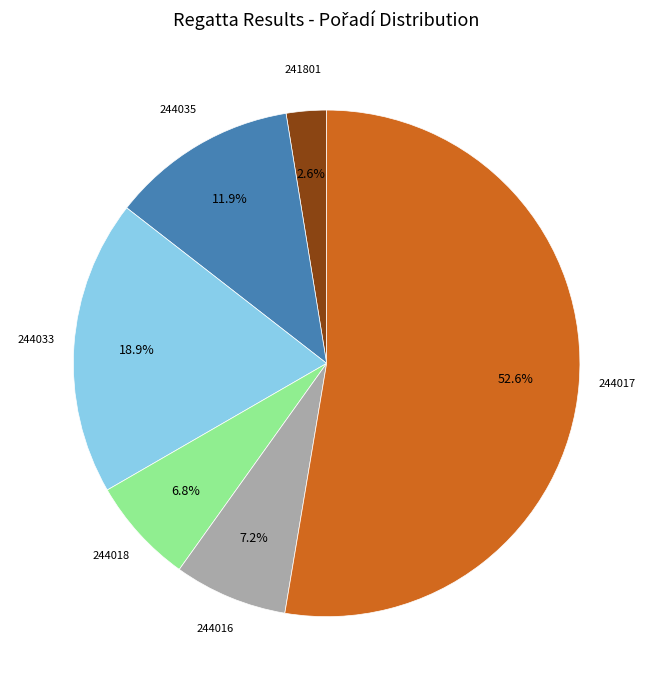

Count the number of slices in the pie.

6